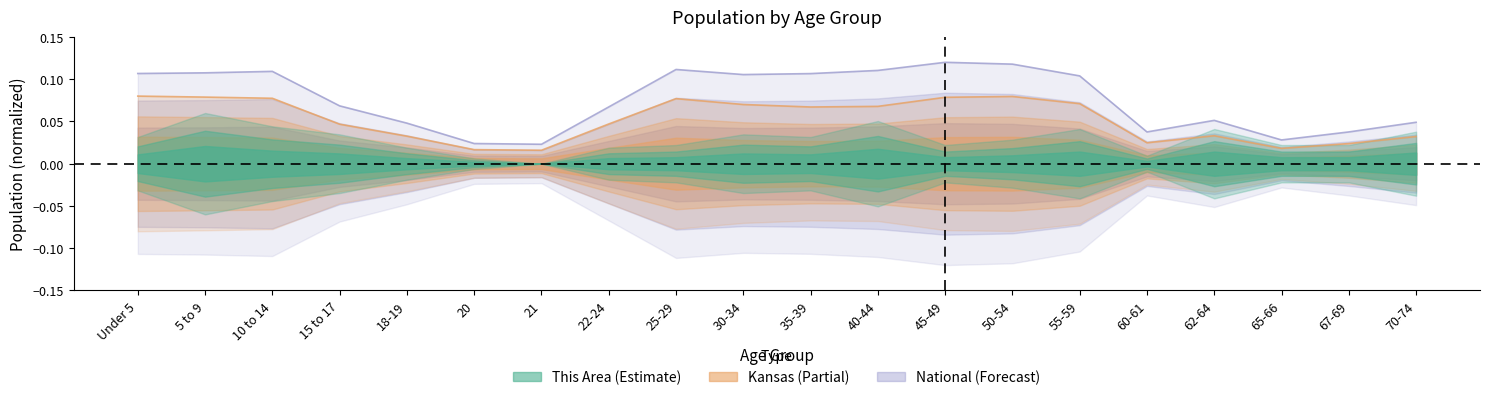

Count the National values in the range 0 to 1.

20